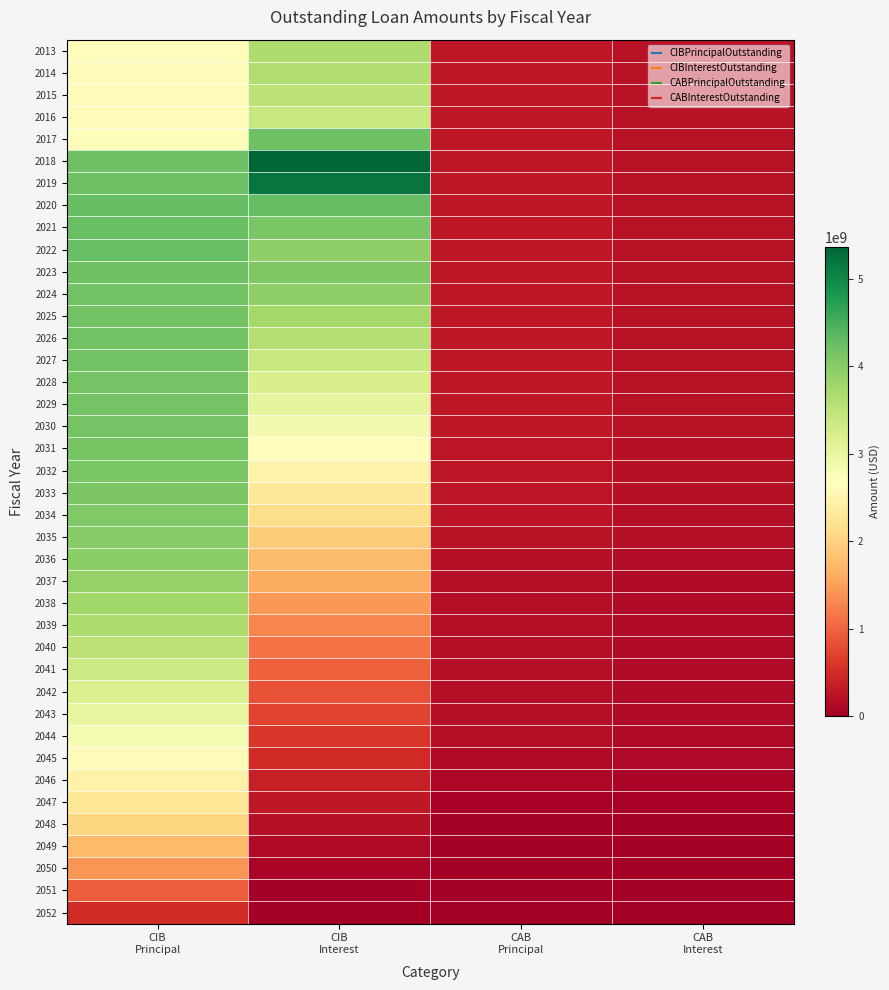

Rank the series by their maximum value, from highest to lowest.

2018, 2019, 2020, 2021, 2022, 2017, 2023, 2024, 2025, 2026, 2027, 2028, 2029, 2030, 2031, 2032, 2033, 2034, 2035, 2036, 2037, 2038, 2013, 2039, 2014, 2015, 2040, 2016, 2041, 2042, 2043, 2044, 2045, 2046, 2047, 2048, 2049, 2050, 2051, 2052